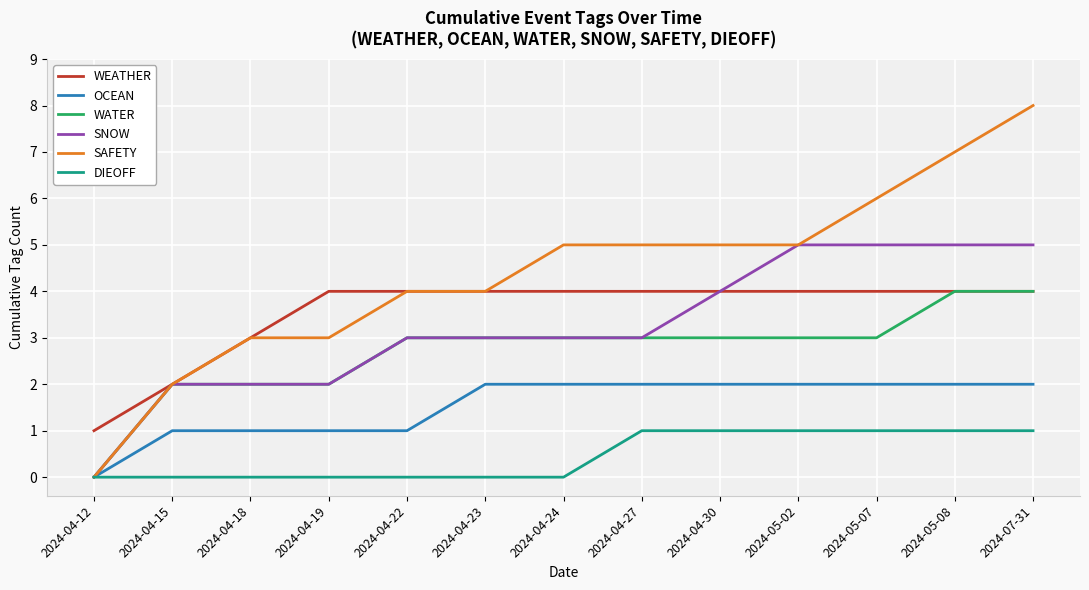

Is it true that WEATHER equals 4 at 2024-07-31?

True